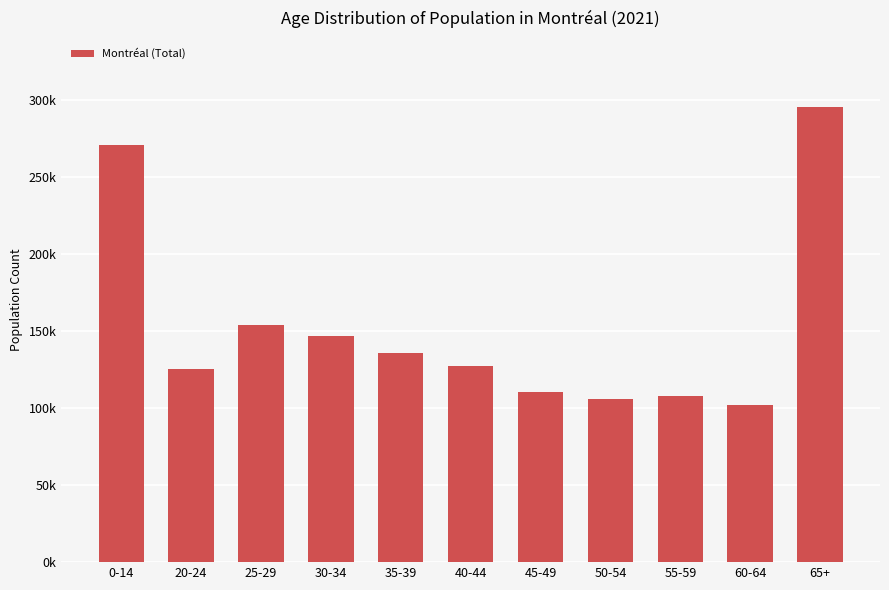

What is the difference between the maximum and minimum values?

193750